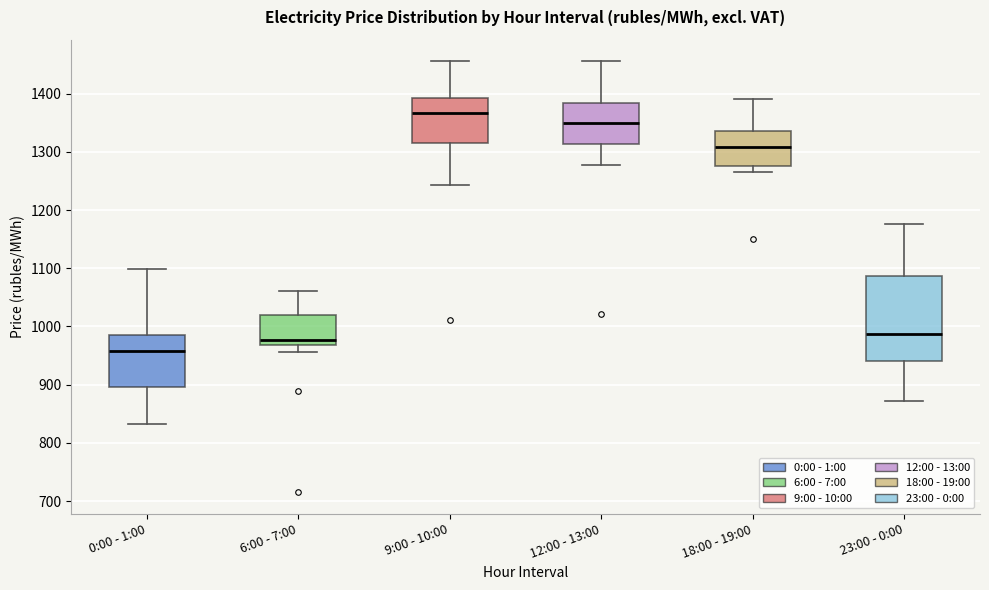

Reading left to right, transcribe this box plot: for each box, give where its median line is, the range the box spans, and where its two whiskers end, as read against the y-axis. The values are not printed on the chart, so give them approximately, as read against the axis.

0:00 - 1:00: median 960, box 900 to 990, whiskers 830 to 1100
6:00 - 7:00: median 980, box 970 to 1020, whiskers 960 to 1060
9:00 - 10:00: median 1370, box 1310 to 1390, whiskers 1240 to 1460
12:00 - 13:00: median 1350, box 1310 to 1380, whiskers 1280 to 1460
18:00 - 19:00: median 1310, box 1280 to 1340, whiskers 1270 to 1390
23:00 - 0:00: median 990, box 940 to 1090, whiskers 870 to 1180